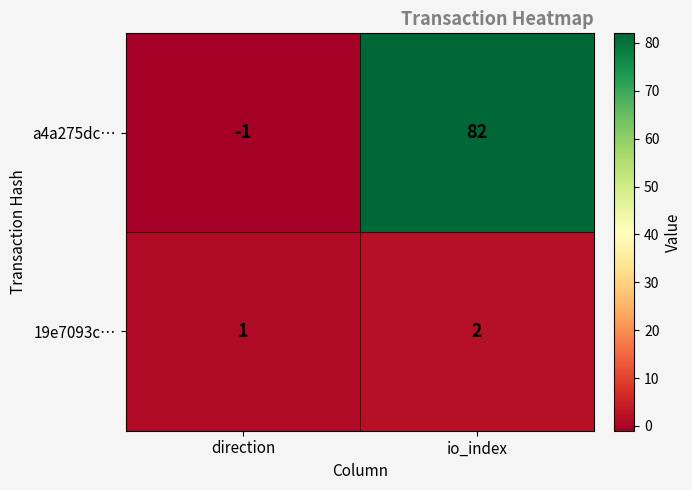

How many values in the a4a275dc… series are below 82?

1